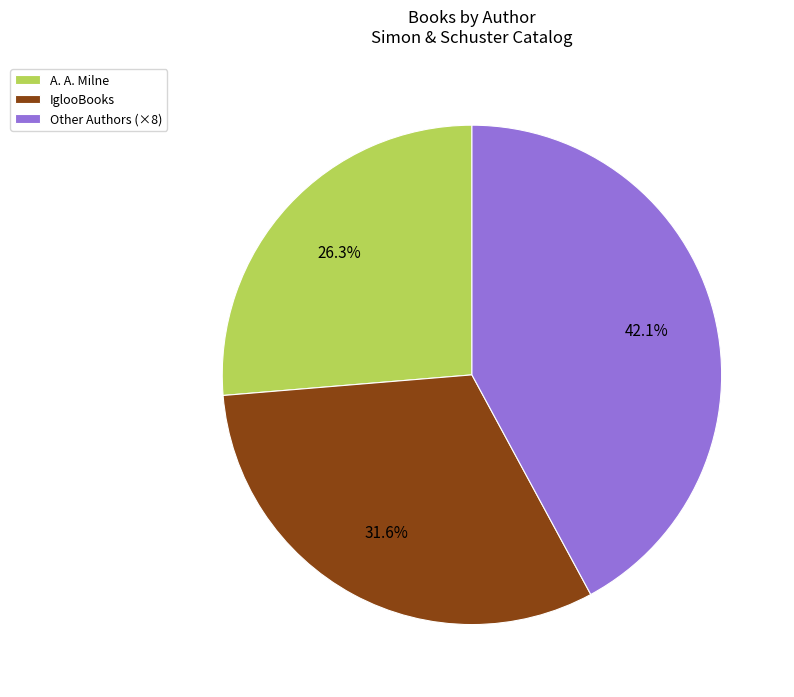

What is the total percentage of IglooBooks and Other Authors (×8)?

73.7%